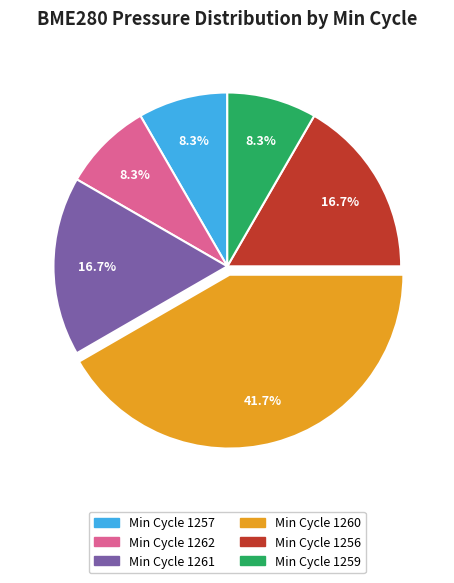

Does any single category account for the majority?

No